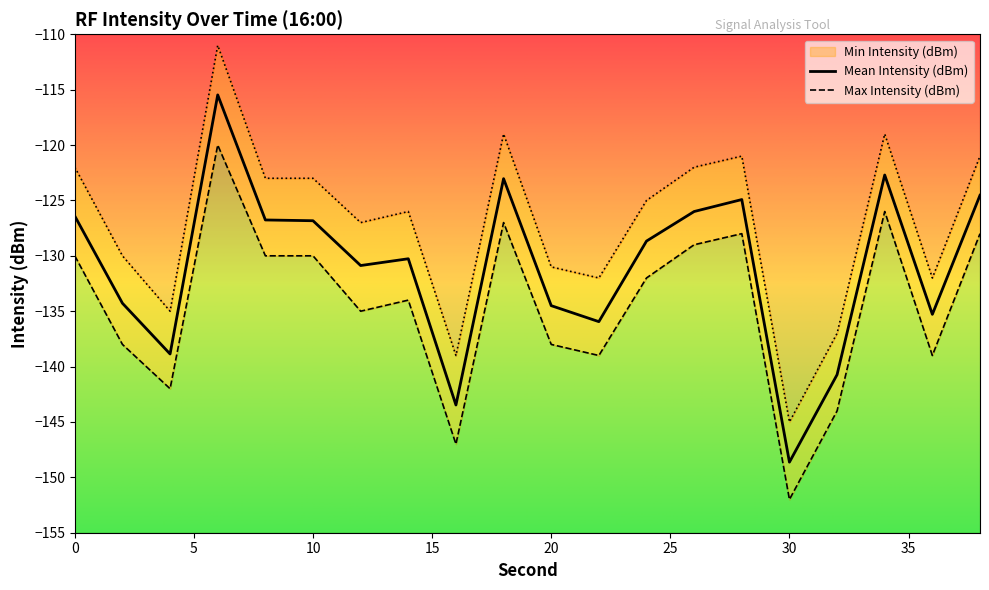

What is the smallest value displayed?

-152.0